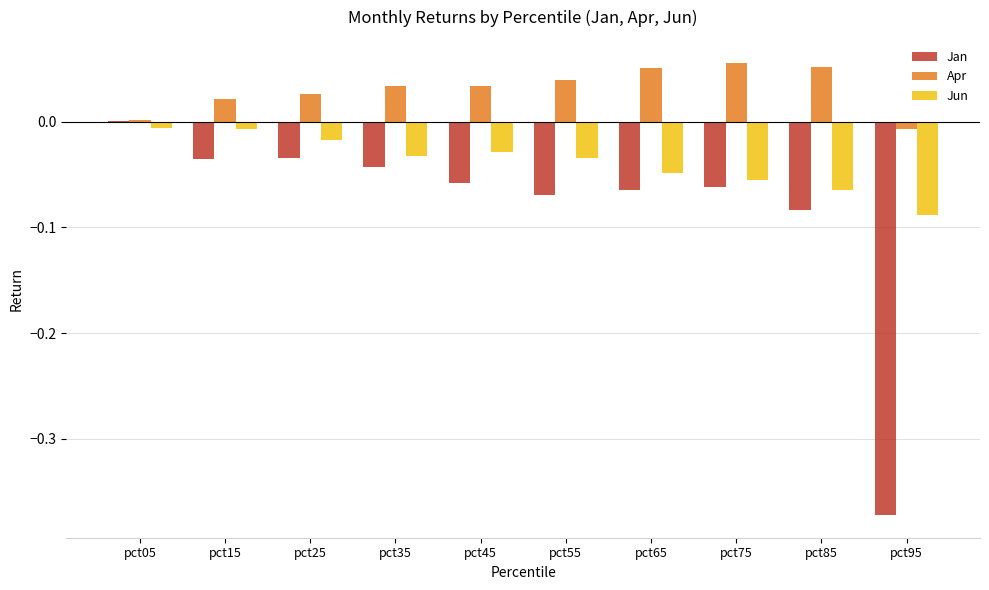

Does the chart contain stacked bars?

No